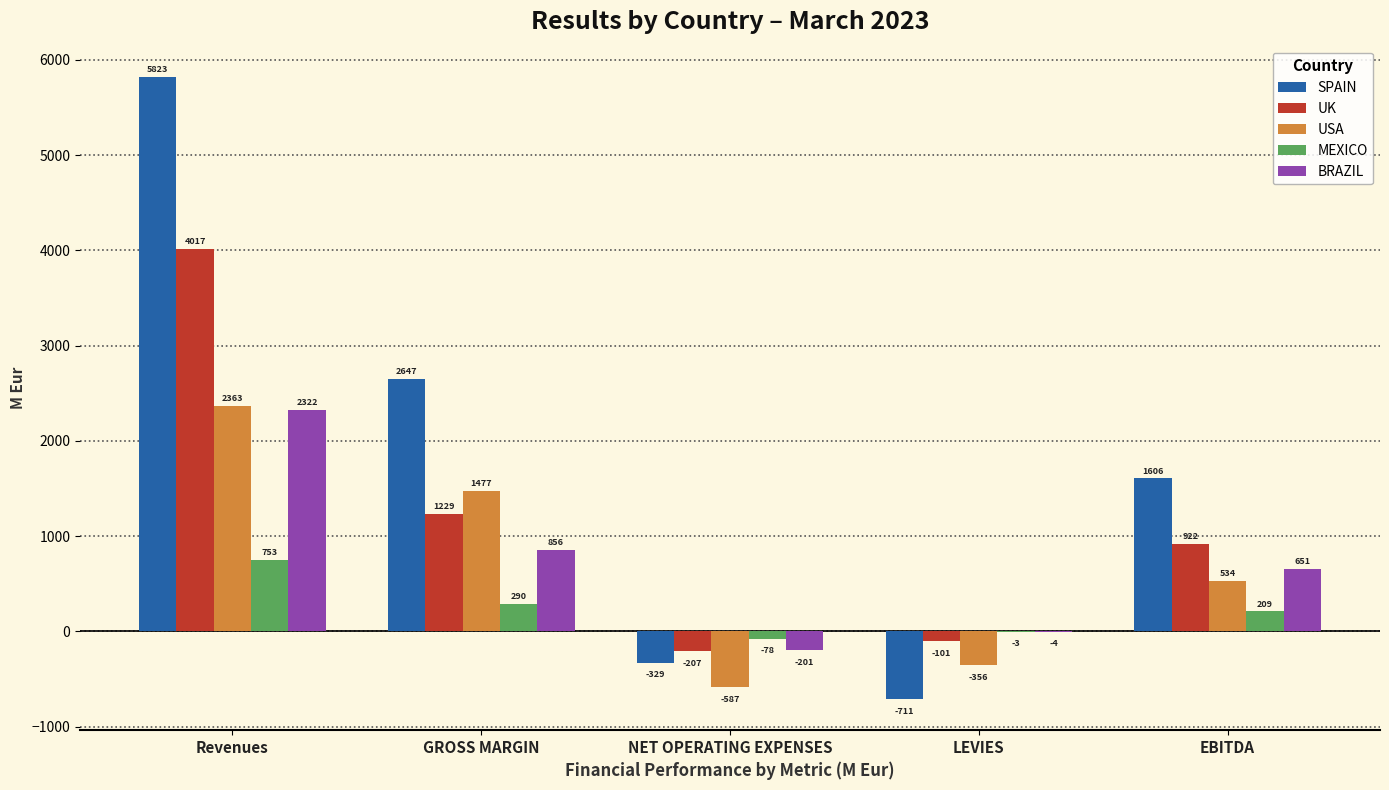

How many data points does each series have?

5